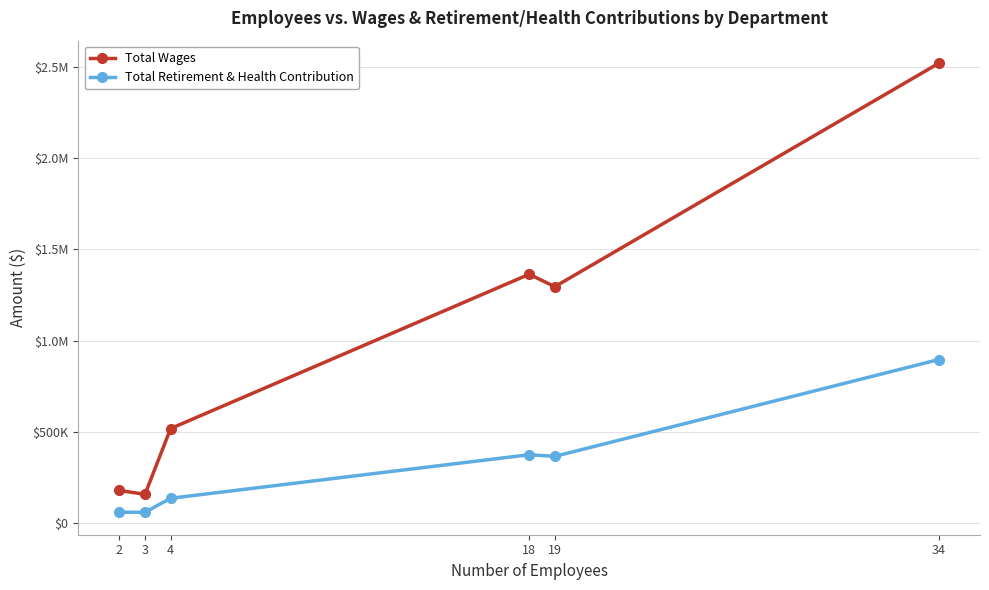

Does the chart have visible grid lines?

Yes